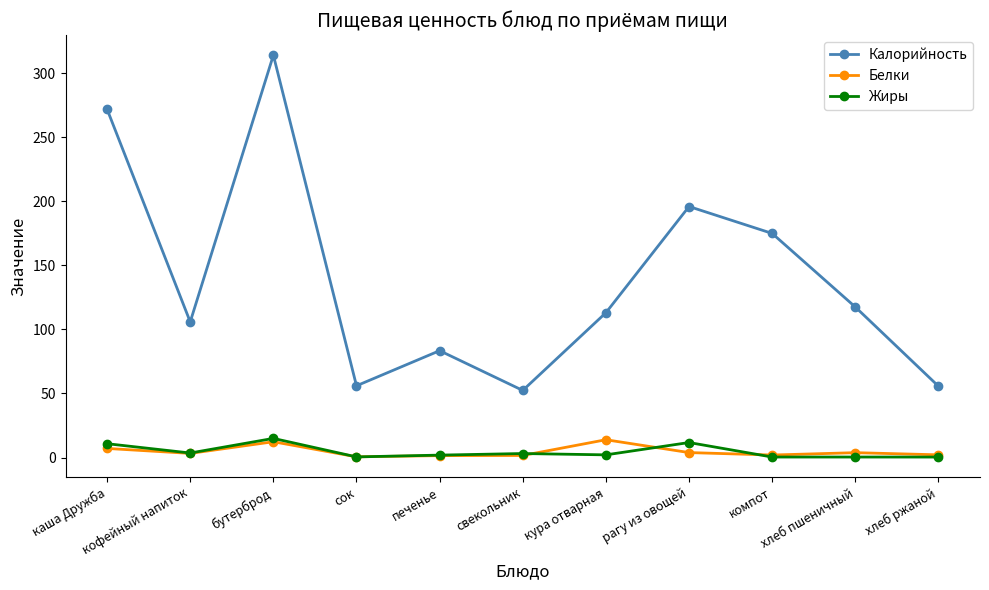

Which series has the largest total across all categories?

Калорийность